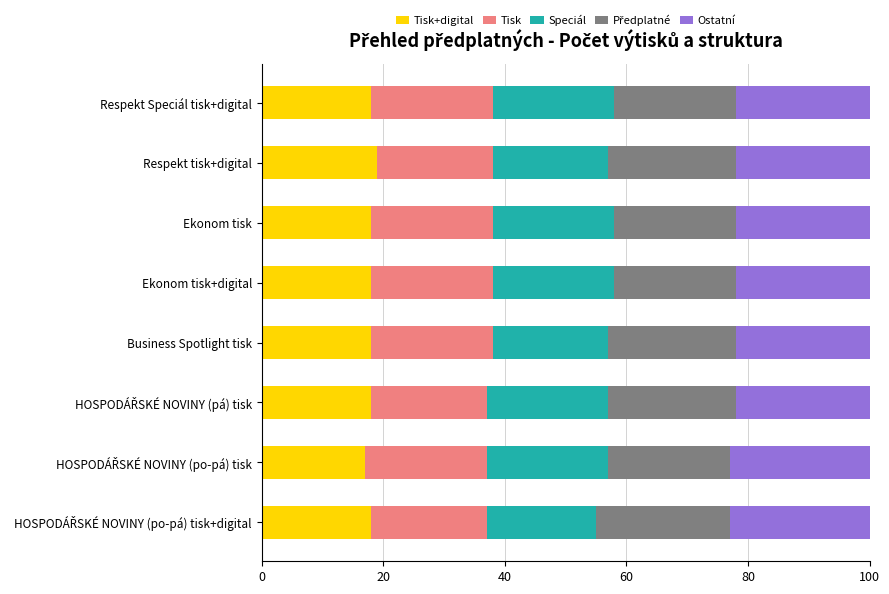

How many categories are shown in the chart?

8